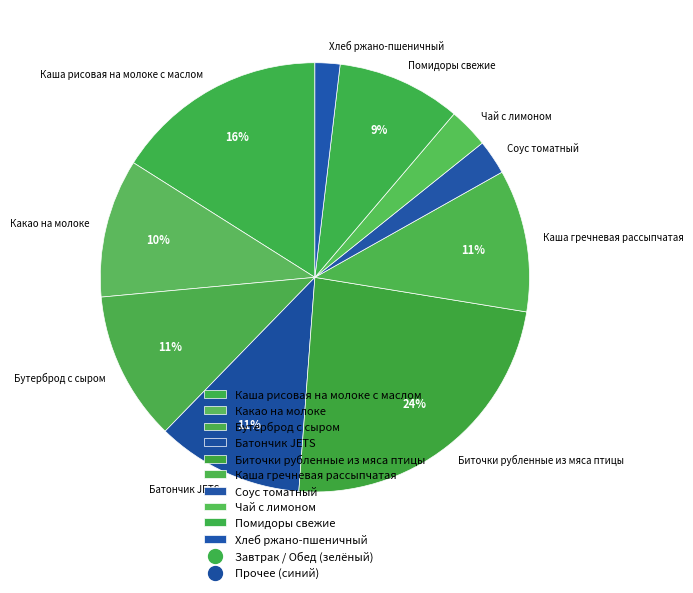

Which category has the smallest portion of the pie?

Хлеб ржано-пшеничный